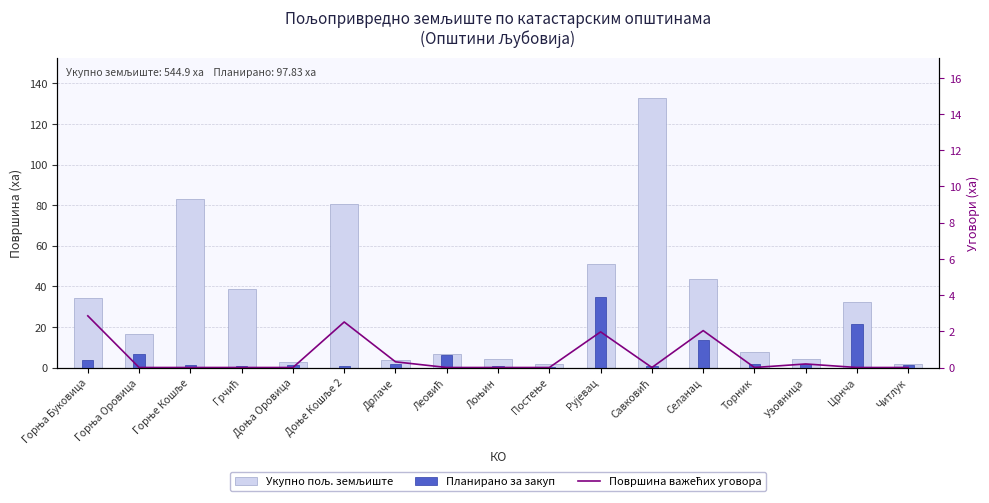

How many values in the Планирано за закуп series exceed 1?

12